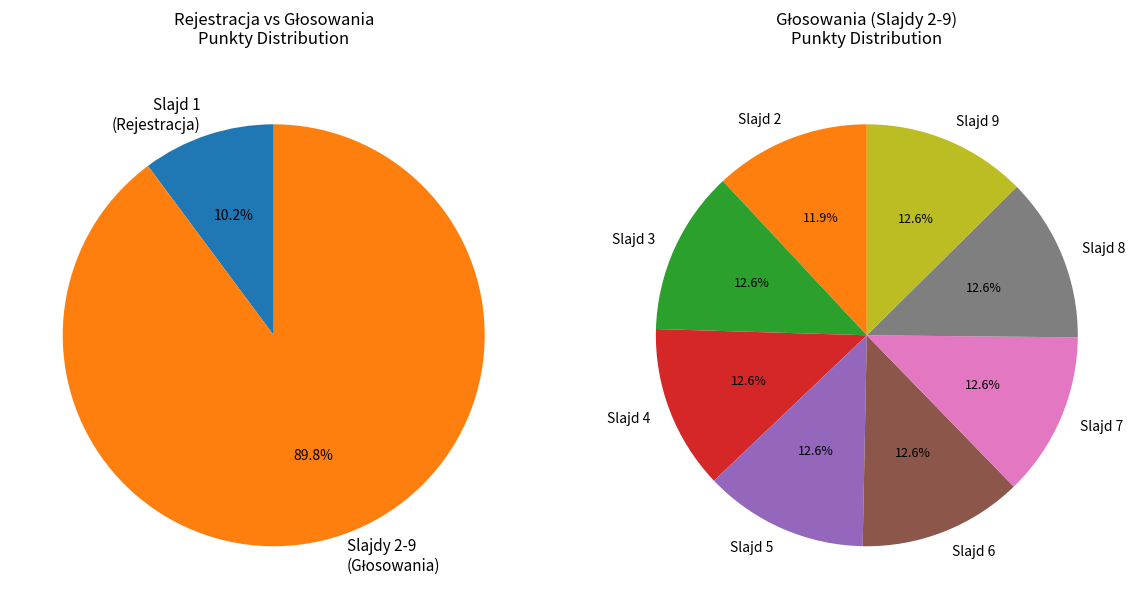

What is the ratio of the value at 4 to the value at 1?

1.1